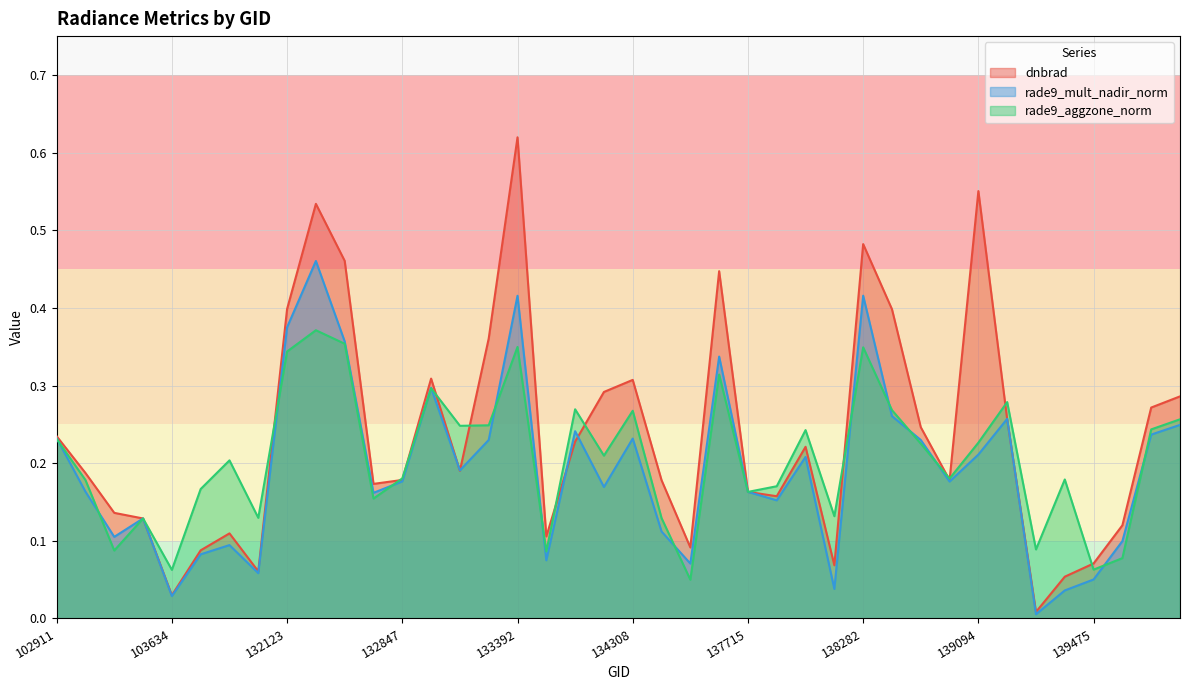

At which category does the chart reach its peak across all series?

133392